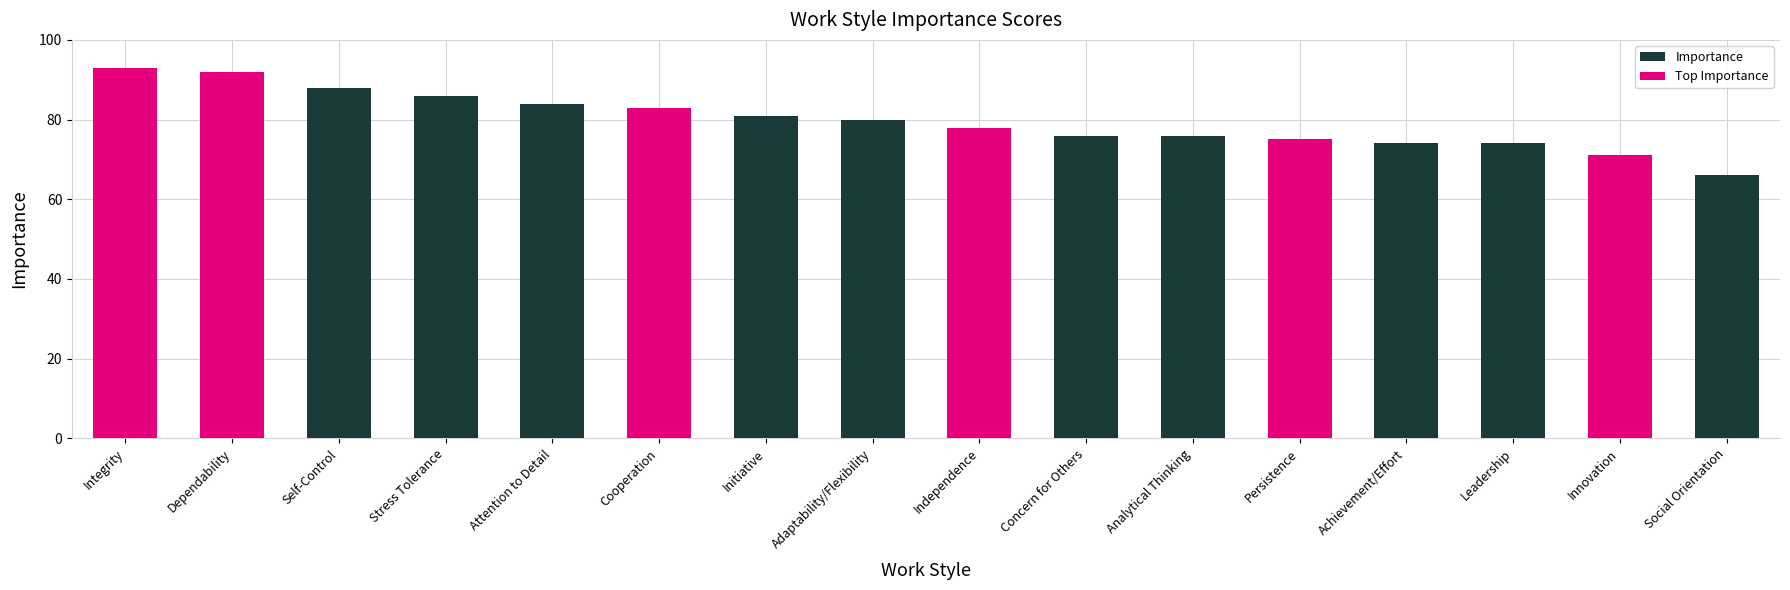

Reading left to right, transcribe all the data shown in this chart.

Integrity=93	Dependability=92	Self-Control=88	Stress Tolerance=86	Attention to Detail=84	Cooperation=83	Initiative=81	Adaptability/Flexibility=80	Independence=78	Concern for Others=76	Analytical Thinking=76	Persistence=75	Achievement/Effort=74	Leadership=74	Innovation=71	Social Orientation=66